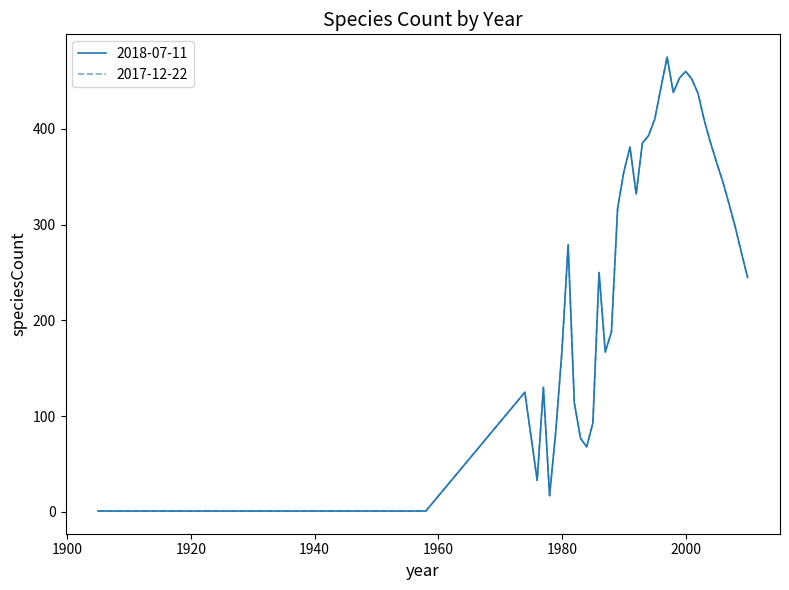

How many interior local valleys does the 2017-12-22 series have?

6